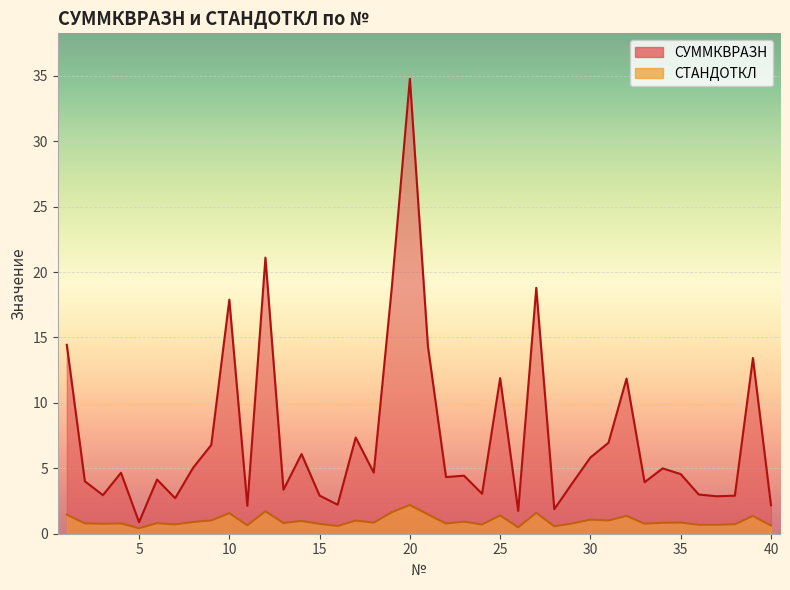

True or false: СТАНДОТКЛ and СУММКВРАЗН cross at least once.

False